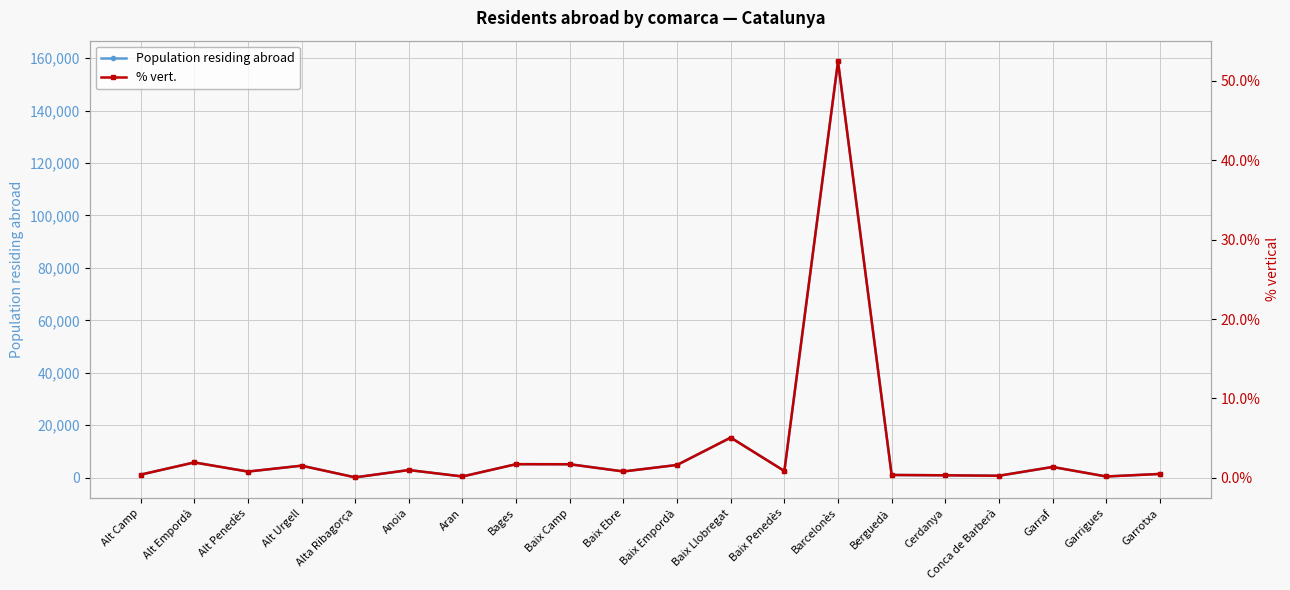

Where is Population residing abroad nearest to the value 79427?

Baix Llobregat